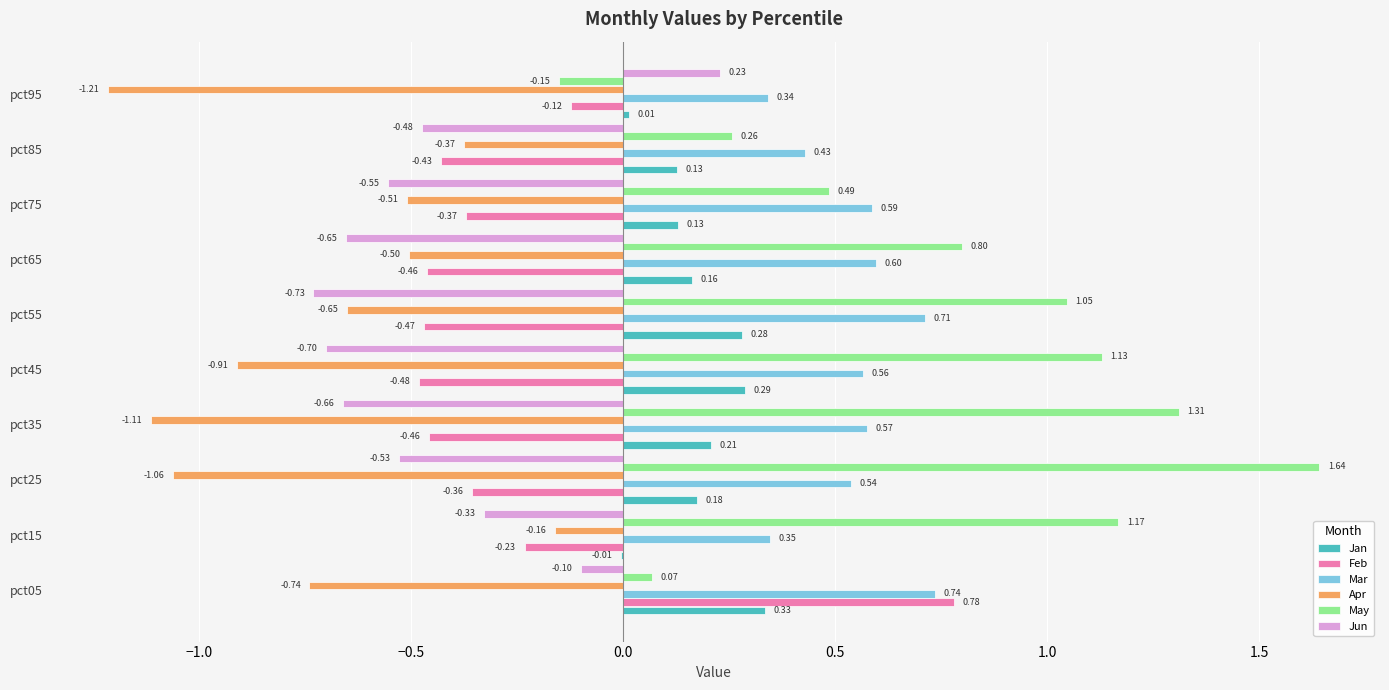

At which category is the sum across all series the highest?

pct05